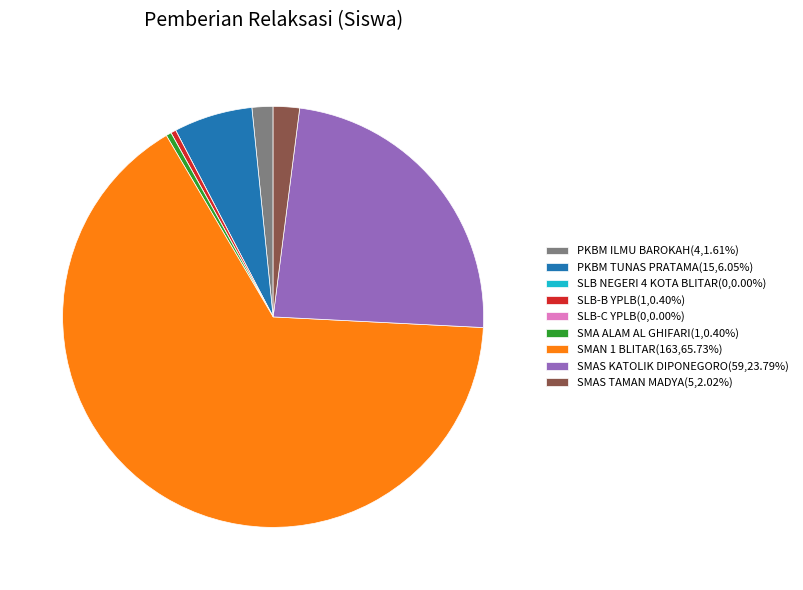

Combined, do SMA ALAM AL GHIFARI(1,0.40%) and SMAN 1 BLITAR(163,65.73%) account for over 50%?

Yes